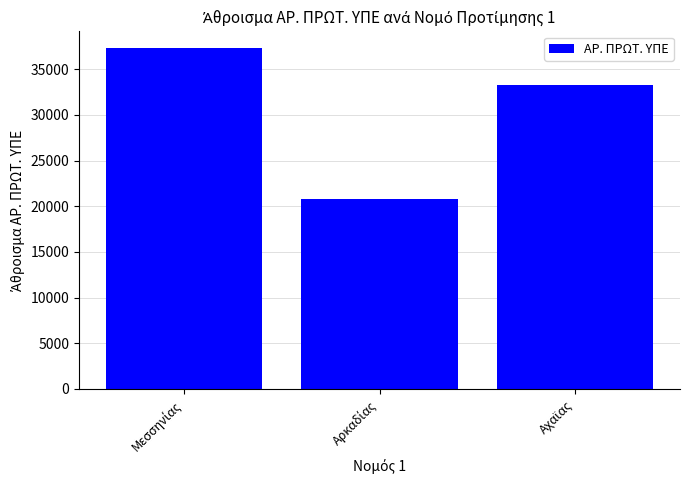

What is the sum of all values?

91380